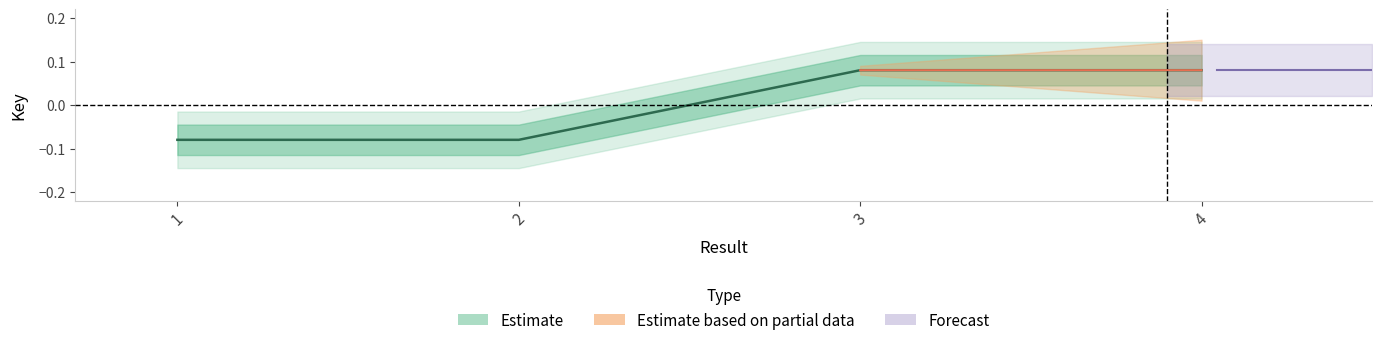

Reading left to right, list all the values displayed in this chart.

1=-0.1	2=-0.1	3=0.1	4=0.1